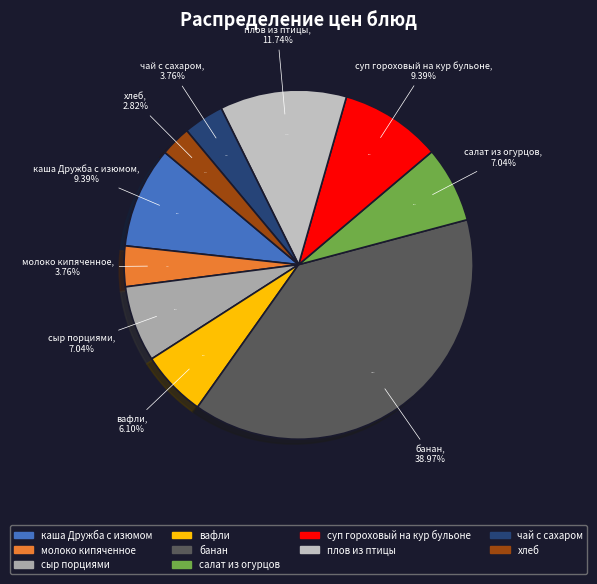

Which slice is the smallest?

хлеб